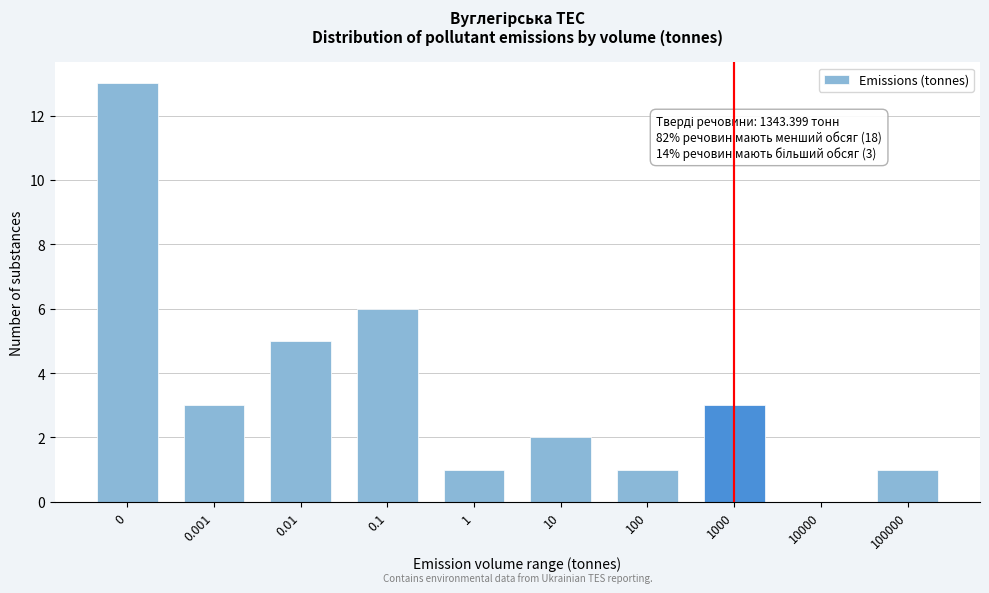

Reading left to right, list all the values displayed in this chart.

0=13	0.001=3	0.01=5	0.1=6	1=1	10=2	100=1	1000=3	10000=0	100000=1